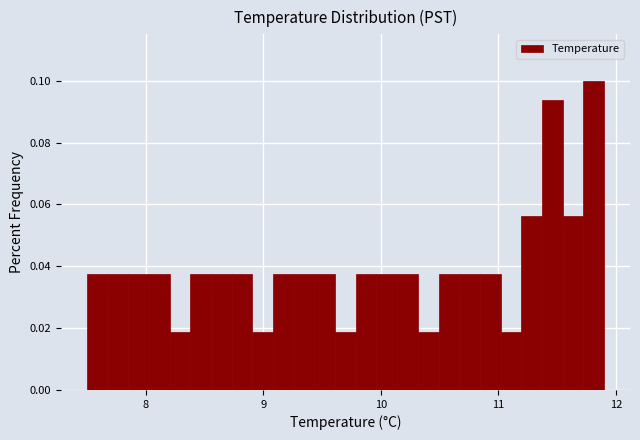

Around what value on the x-axis is the tallest bar? Give the approximate position of its centre, as read against the axis.

11.8